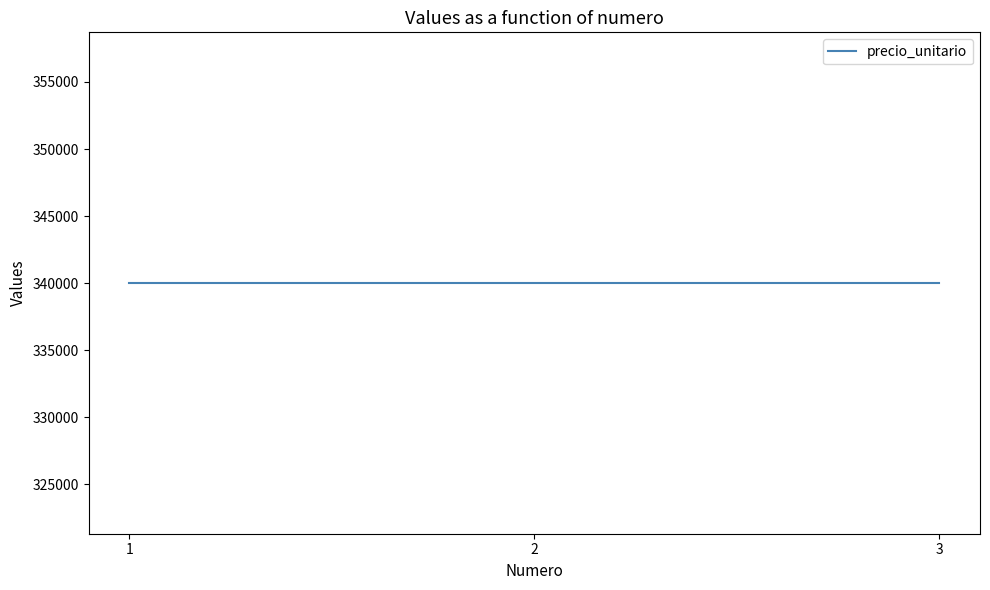

True or false: monto_minimo has a value of 82597 at 3.

False